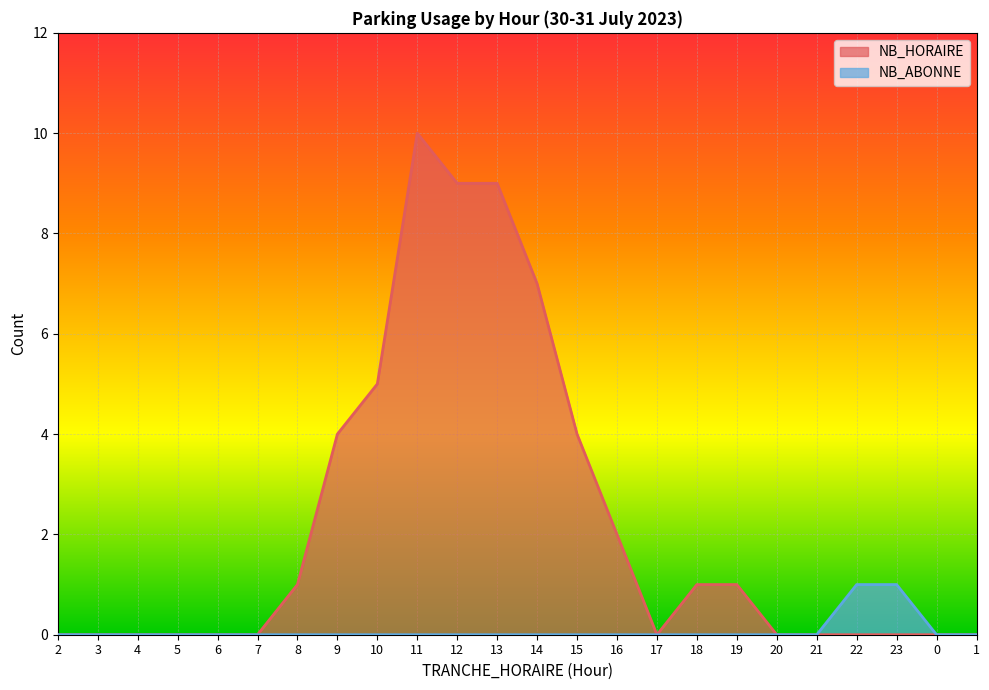

How many series are shown in this chart?

2